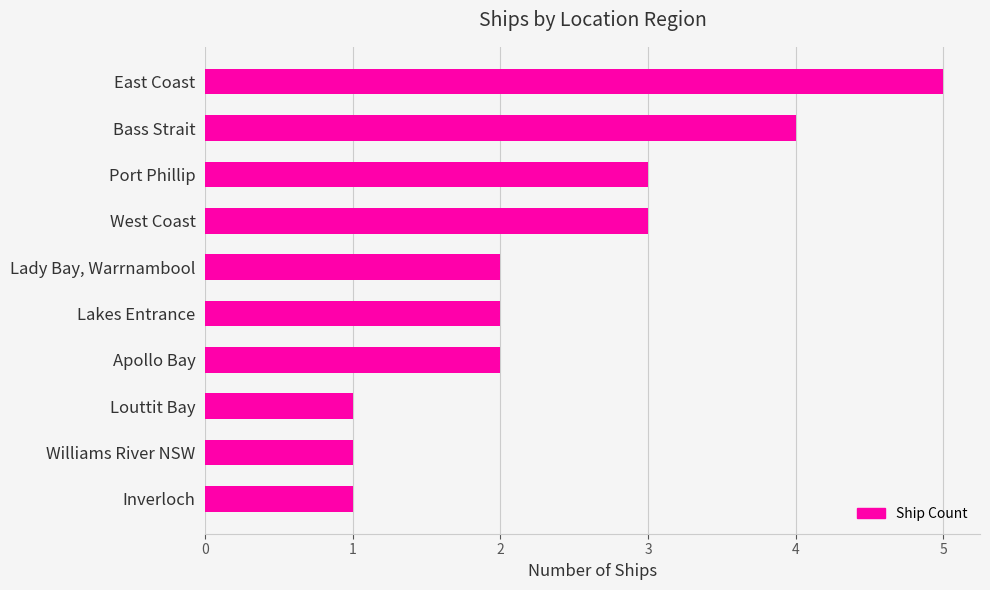

What is the sum of all values?

24